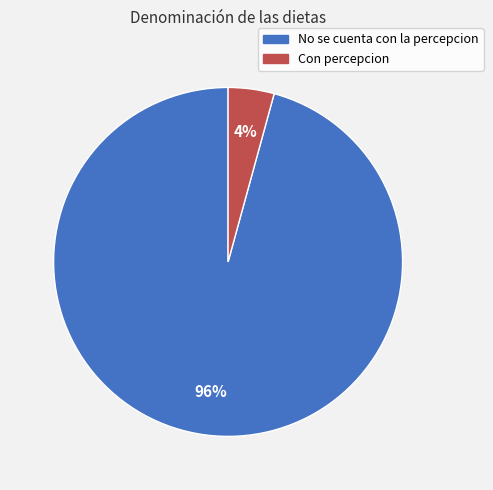

Rank the categories by value from lowest to highest.

Con percepcion, No se cuenta con la percepcion